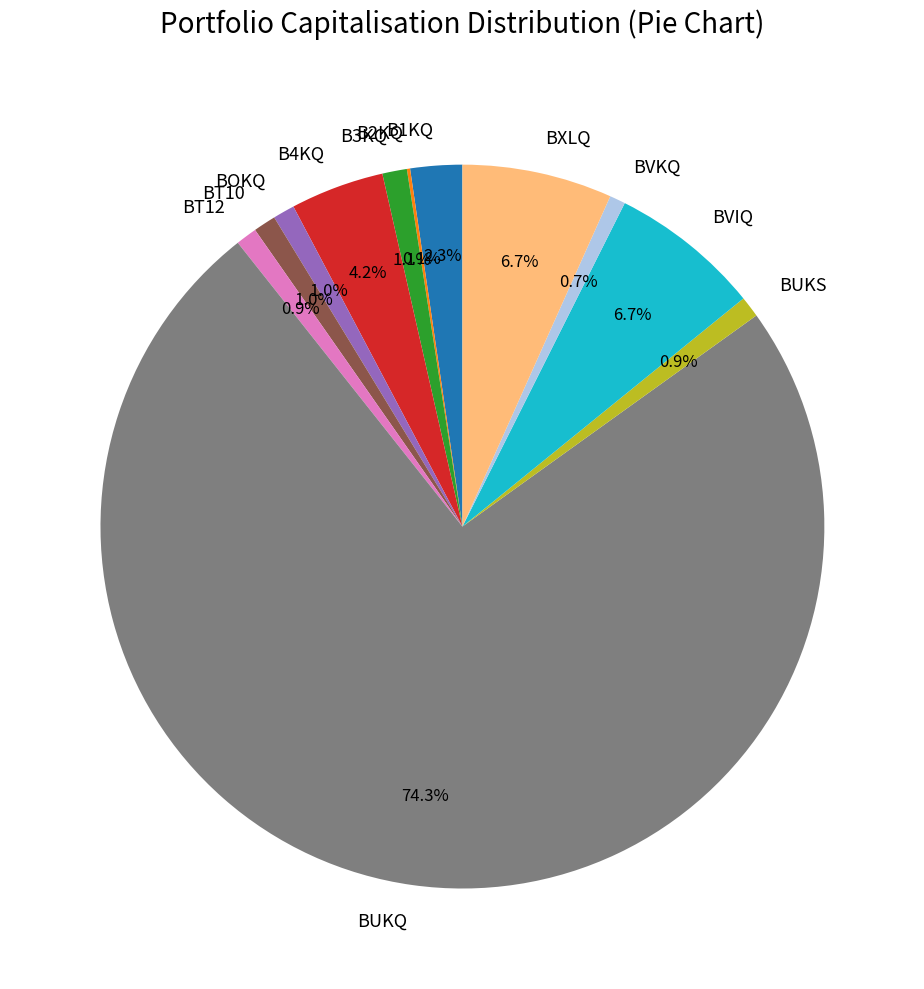

The BUKS slice represents 14% of the pie. True or false?

False